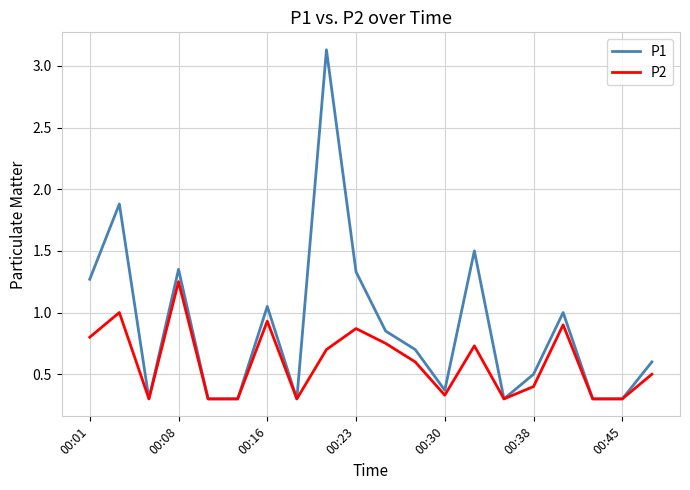

What are all the series names shown in the legend?

P1, P2